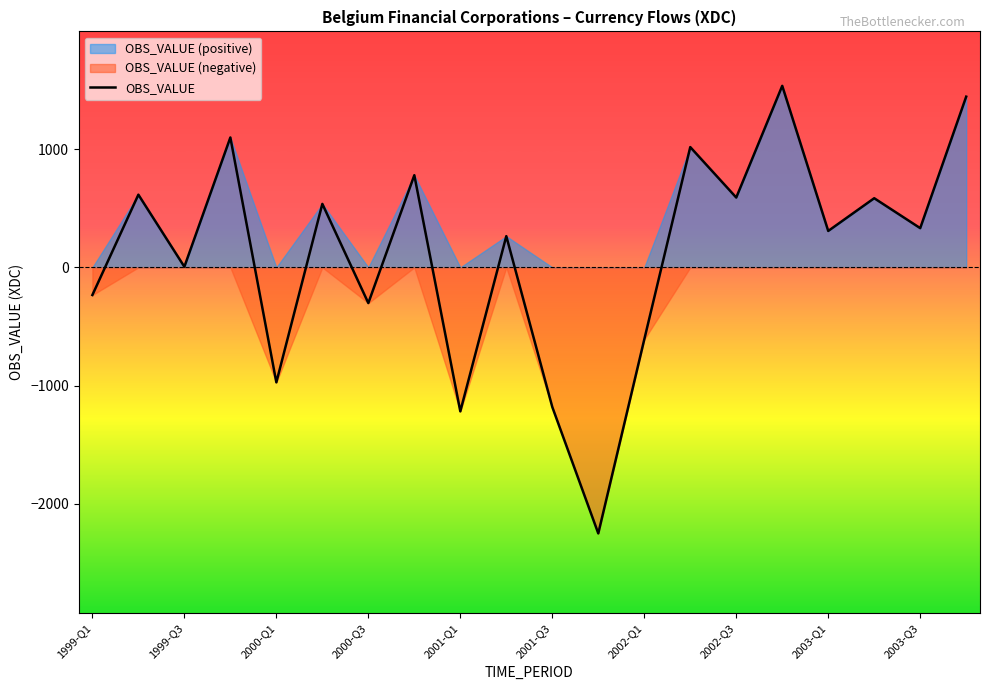

The value of OBS_VALUE at 1999-Q1 is -393.4. True or false?

False